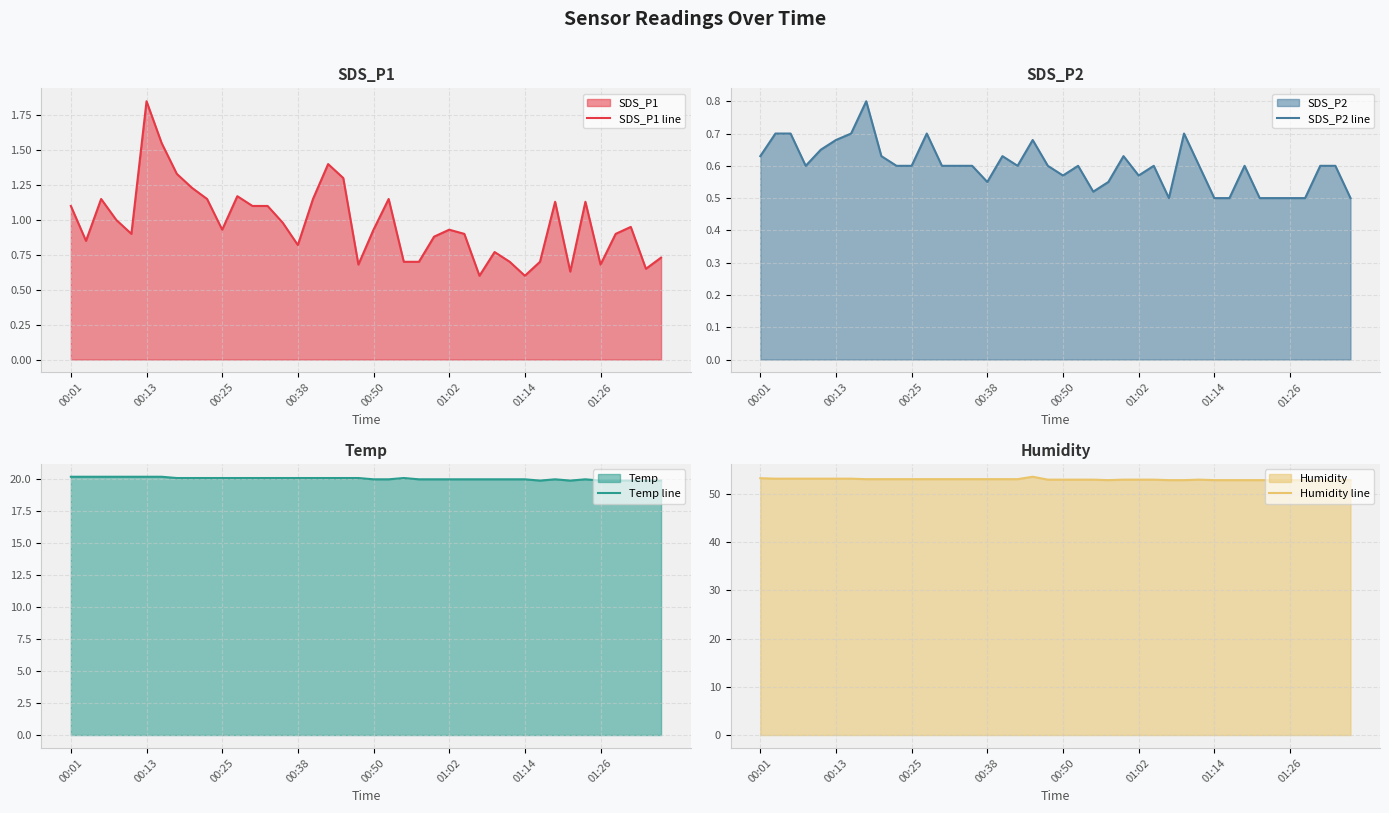

What is the average value of the Temp line series?

20.1